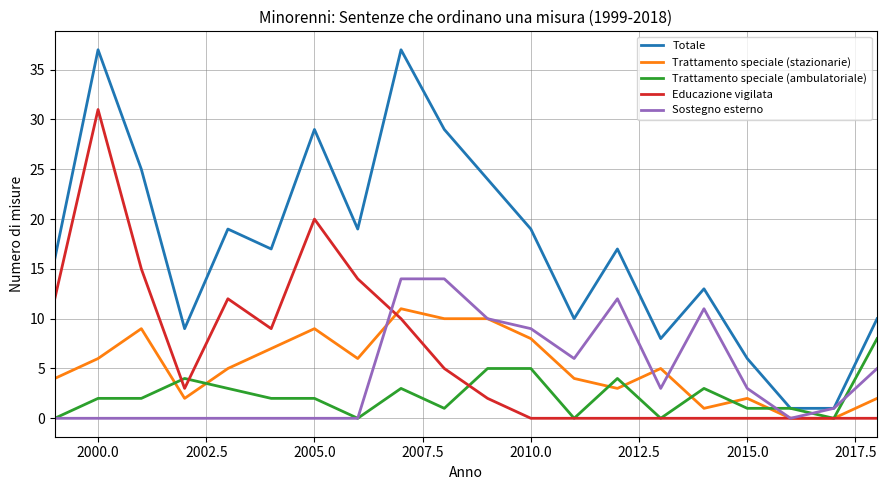

What is the maximum value shown in the chart?

37